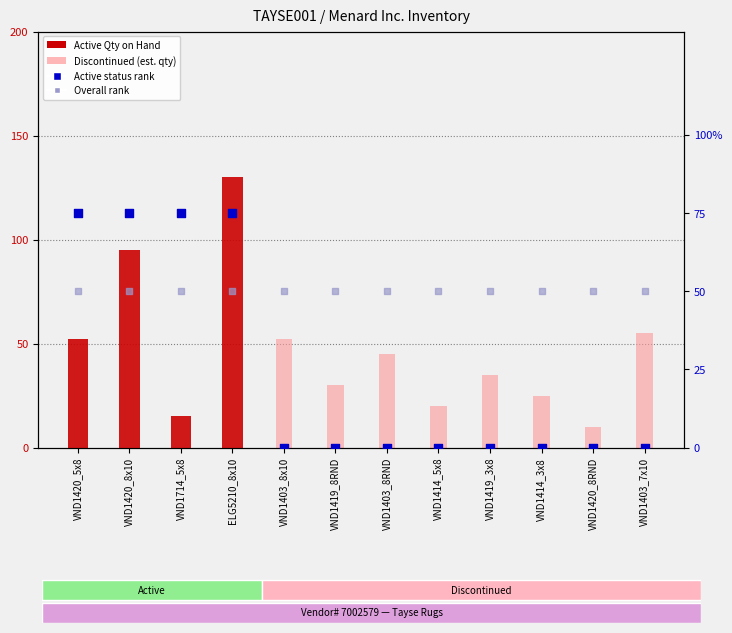

Which series has the largest Y range (max minus min)?

Active Qty on Hand